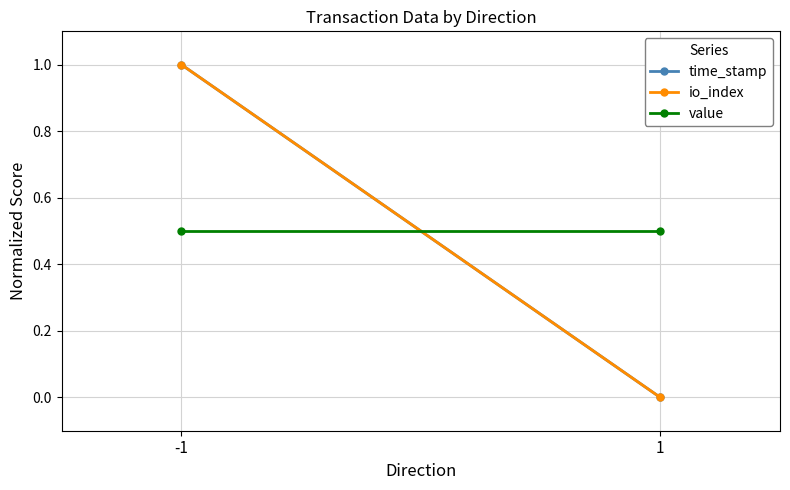

Which series changed the most between -1 and 1?

time_stamp